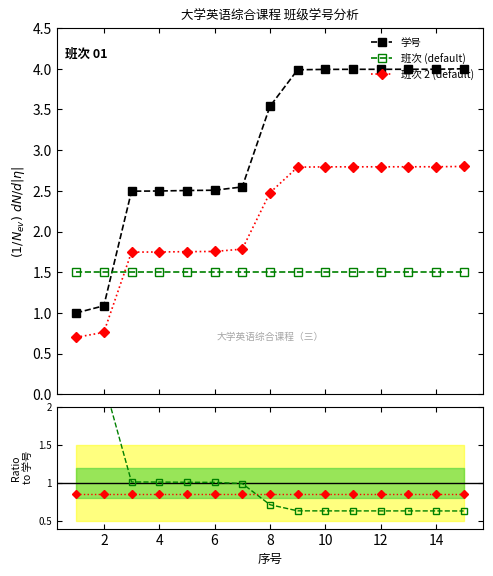

What is the maximum value for 学号?

4.0